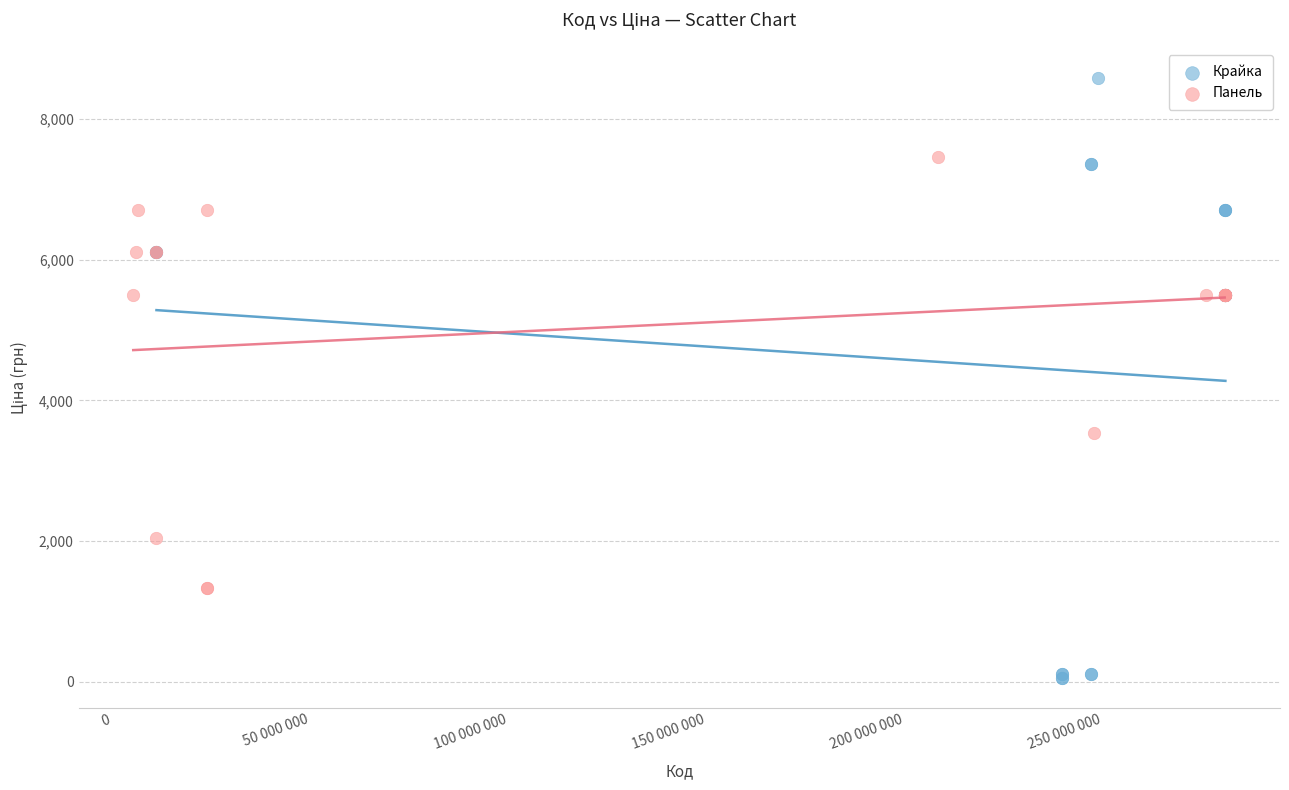

Which series contains the highest Y value?

Крайка